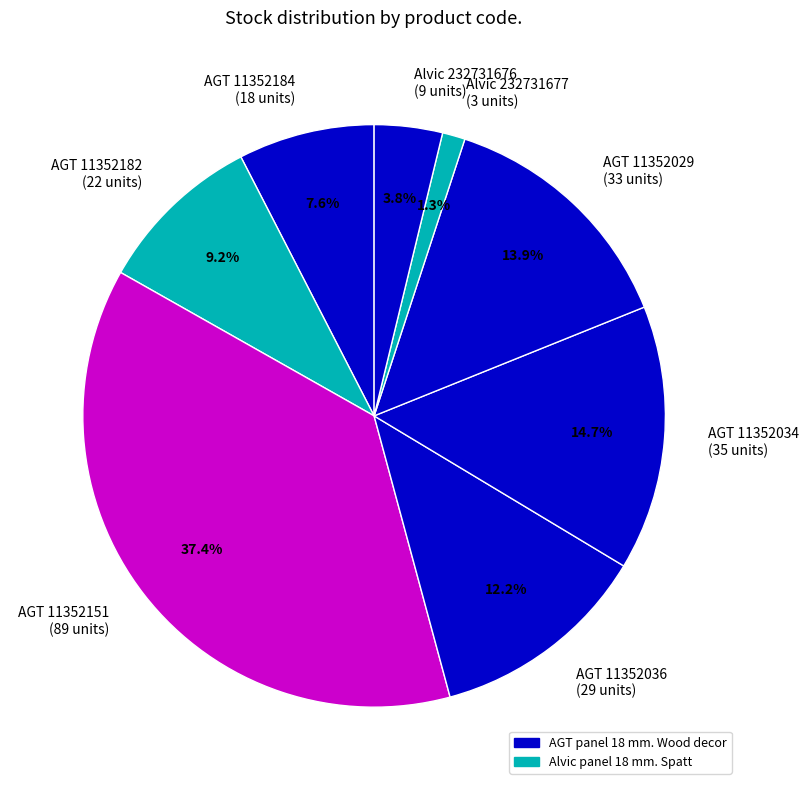

Which slice is the smallest?

Alvic 232731677